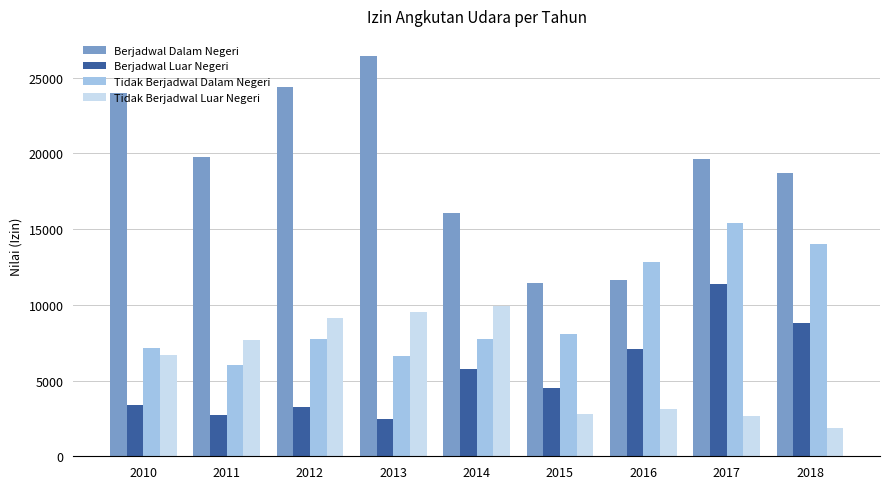

What is the spread (max minus min) of values at 2014?

10305